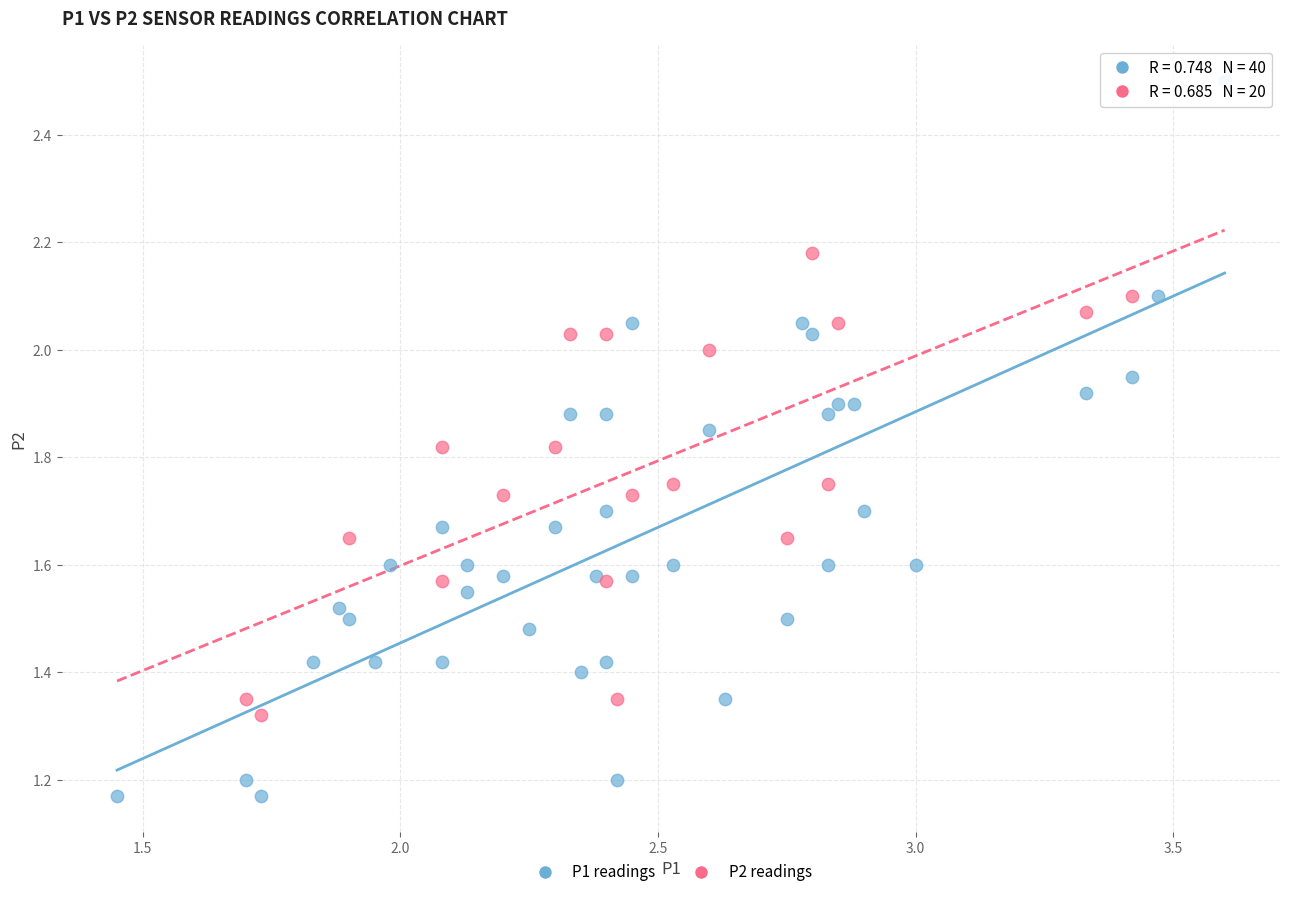

Which series has the largest Y range (max minus min)?

P1 readings